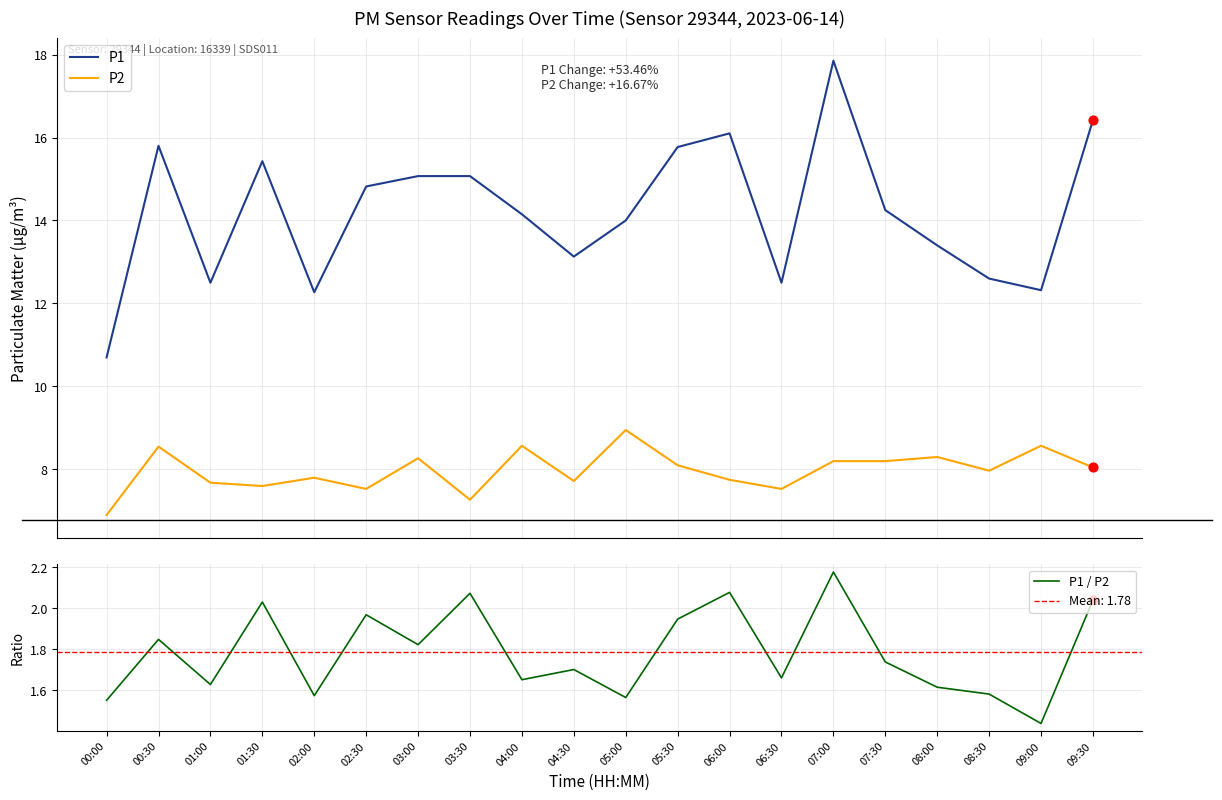

What are all the series names shown in the legend?

P1, P2, P1 / P2